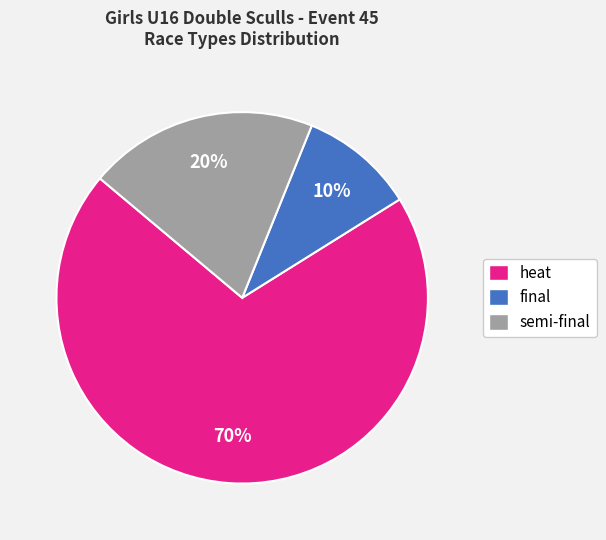

Is it true that heat is 70% of the pie?

True